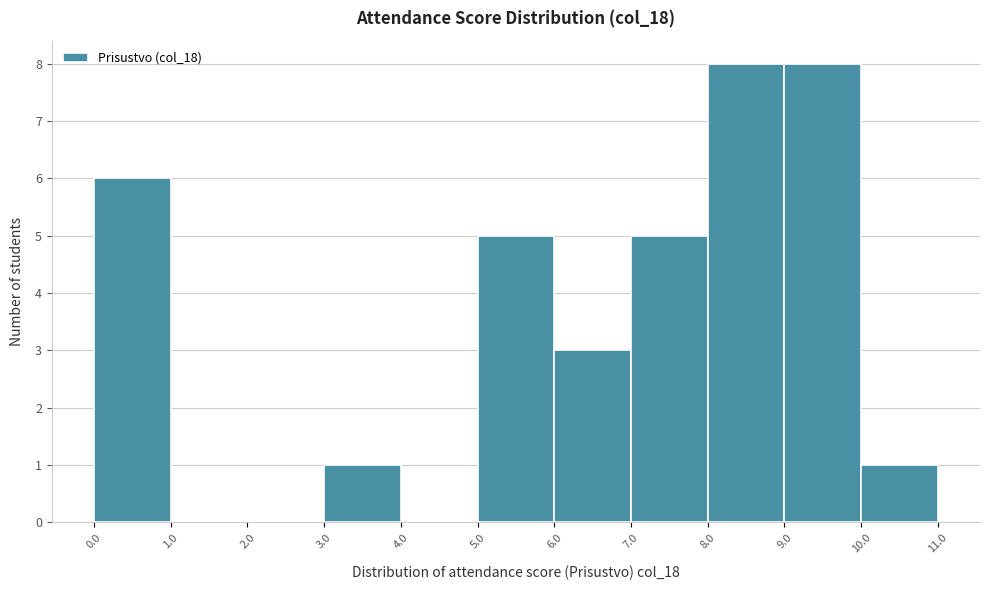

Reading left to right, transcribe this chart: for each bar, give the range it covers on the x-axis and its height. The values are not printed on the chart, so give them approximately, as read against the axis.

0.0 to 1.0: 6
1.0 to 2.0: 0
2.0 to 3.0: 0
3.0 to 4.0: 1
4.0 to 5.0: 0
5.0 to 6.0: 5
6.0 to 7.0: 3
7.0 to 8.0: 5
8.0 to 9.0: 8
9.0 to 10.0: 8
10.0 to 11.0: 1